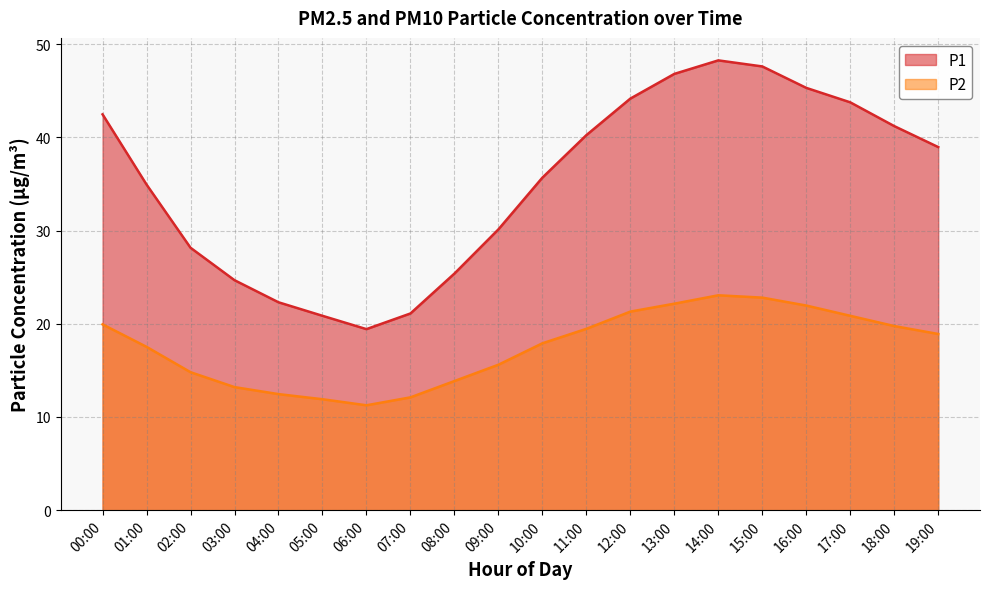

True or false: P2 and P1 intersect in this chart.

False